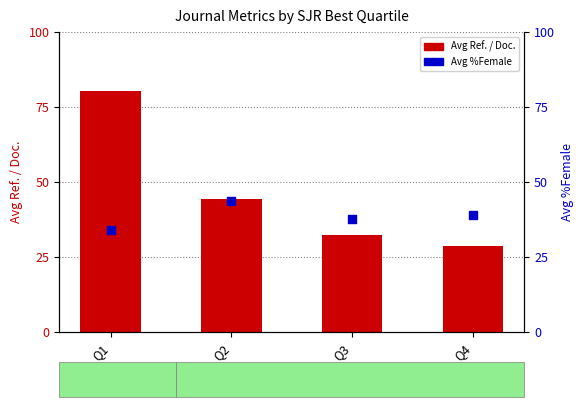

What is the total value across all series at Q4?

67.6